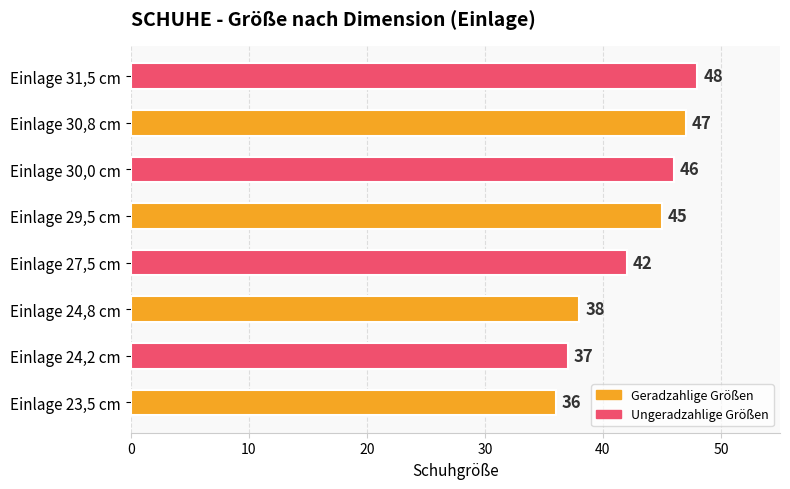

What is the sum of the values at Einlage 30,8 cm and Einlage 24,2 cm?

84